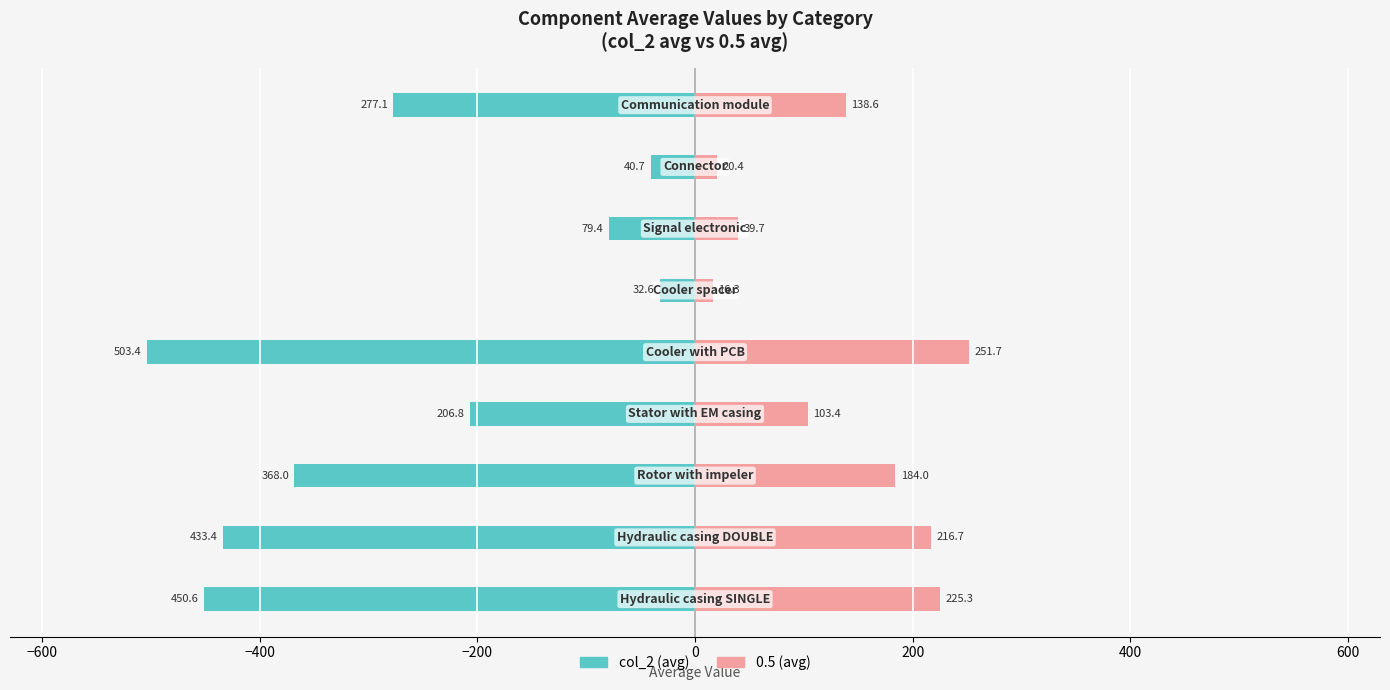

Count the number of data series in this chart.

2